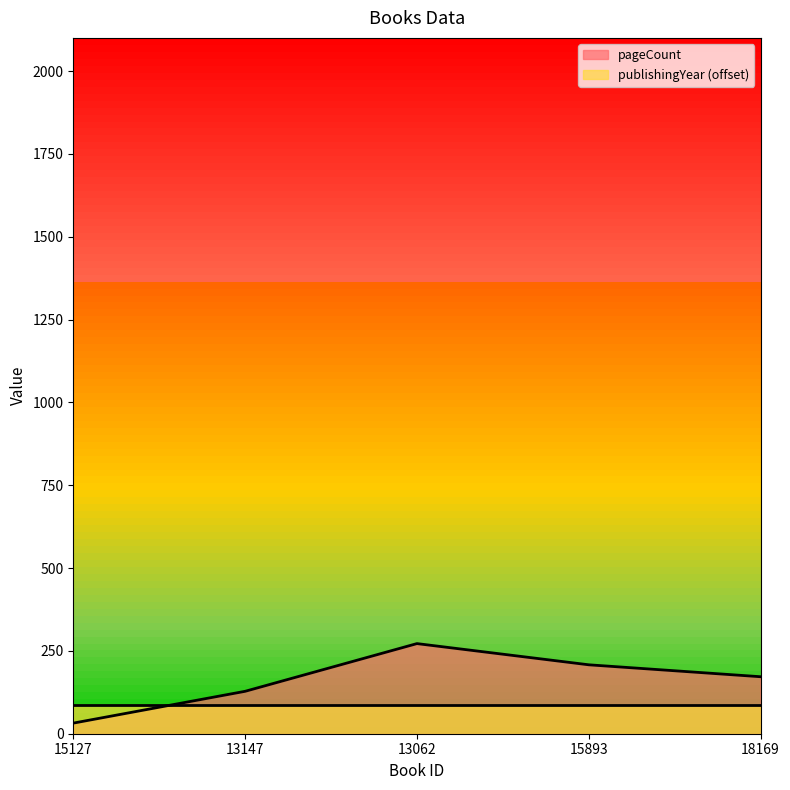

List the labels in order of value, largest first.

13062, 15893, 18169, 13147, 15127